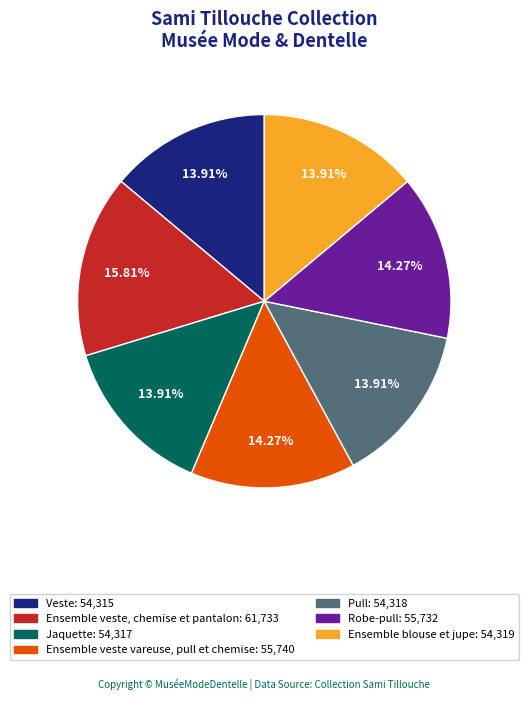

Approximately how many times larger is the value at Ensemble blouse et jupe compared to Ensemble veste, chemise et pantalon?

0.9